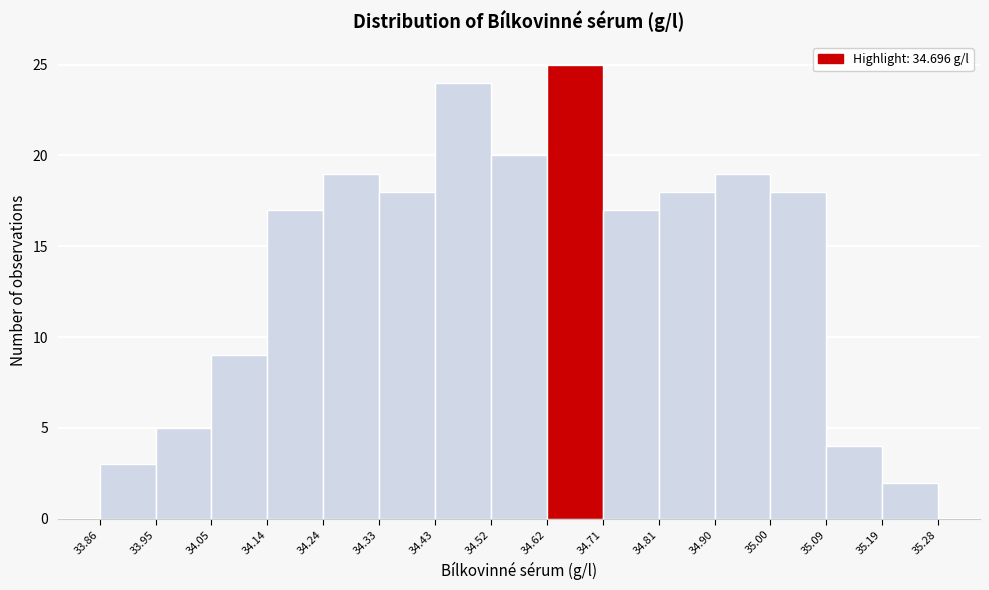

Reading left to right, transcribe this chart: for each bar, give the range it covers on the x-axis and its height. The values are not printed on the chart, so give them approximately, as read against the axis.

33.86 to 33.95: 3
33.95 to 34.05: 5
34.05 to 34.14: 9
34.14 to 34.24: 17
34.24 to 34.33: 19
34.33 to 34.43: 18
34.43 to 34.52: 24
34.52 to 34.62: 20
34.62 to 34.71: 25
34.71 to 34.81: 17
34.81 to 34.90: 18
34.90 to 35.00: 19
35.00 to 35.09: 18
35.09 to 35.19: 4
35.19 to 35.28: 2